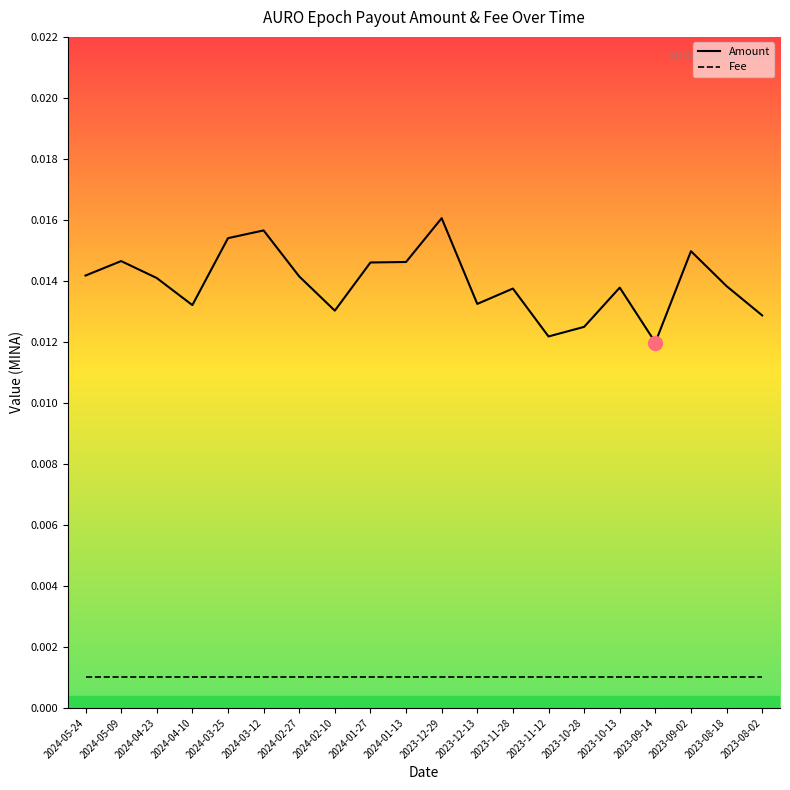

Does the chart display data point markers on the line(s)?

No